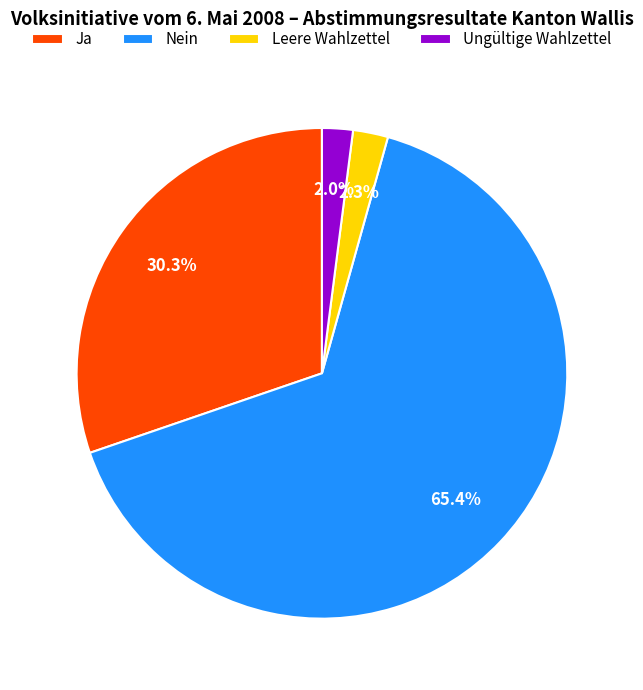

Which slice is the largest?

Nein